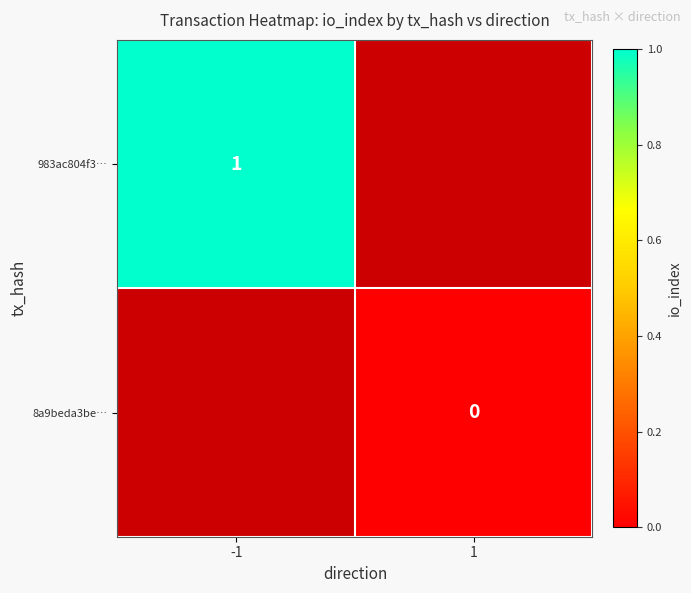

Is it true that 983ac804f3… equals 1 at -1?

True